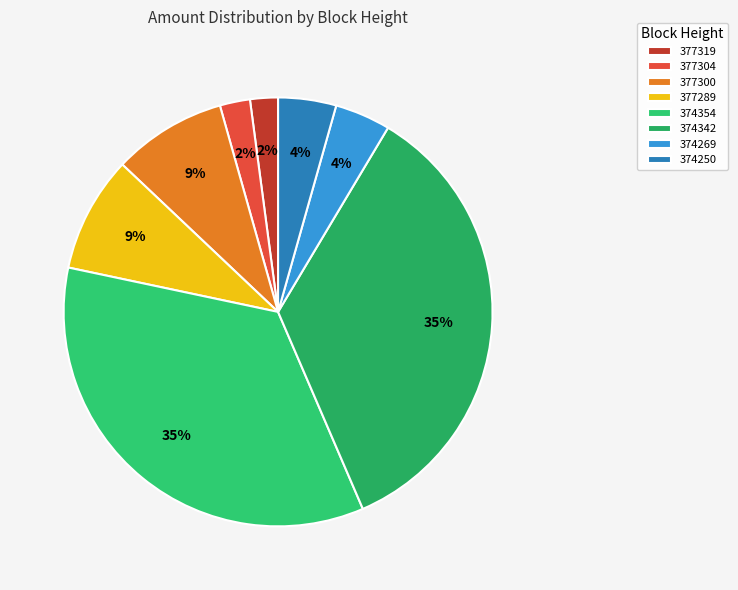

Do 377300 and 377304 together represent more than half of the pie?

No